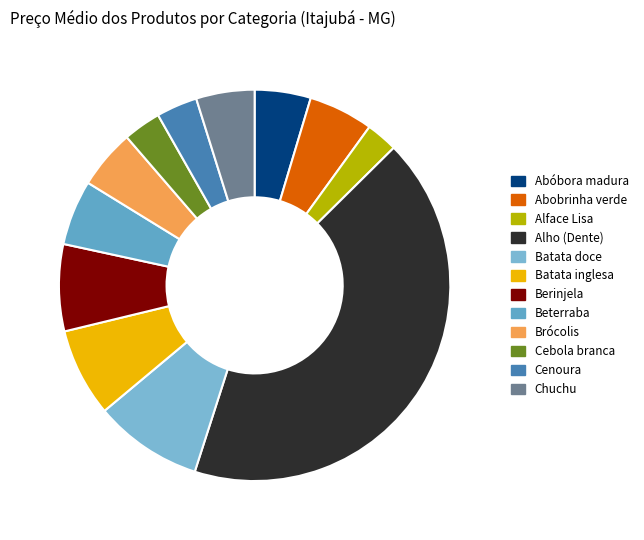

What percentage is the Abobrinha verde slice, to the nearest percent?

5%